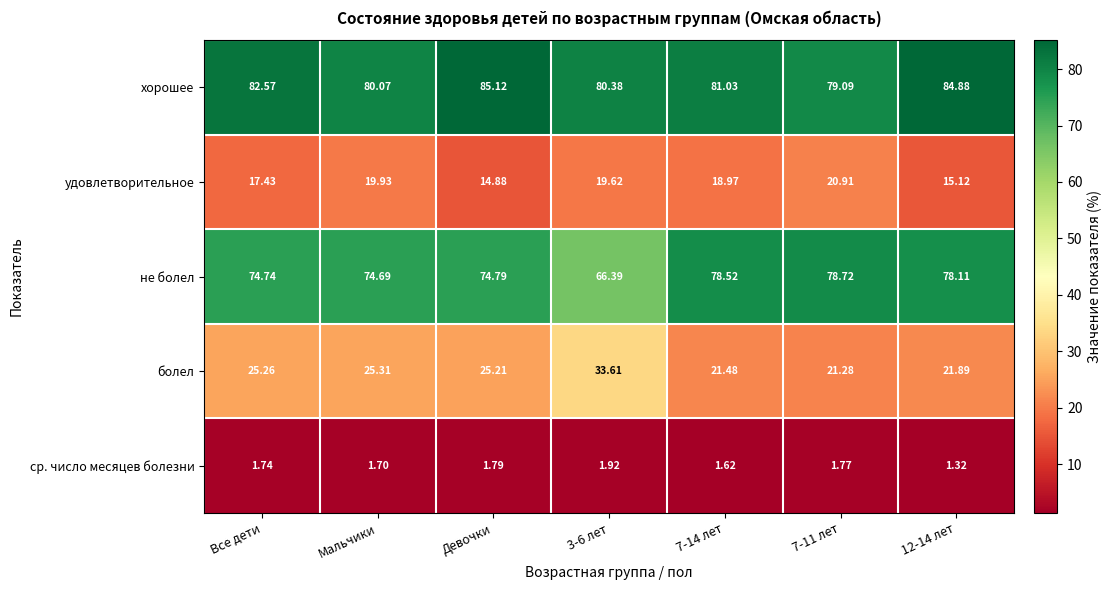

At how many categories does at least one series exceed 8?

7